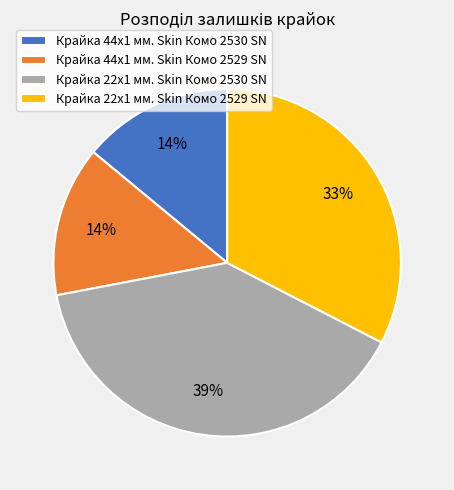

What is the largest slice in the pie chart?

Крайка 22x1 мм. Skin Комо 2530 SN